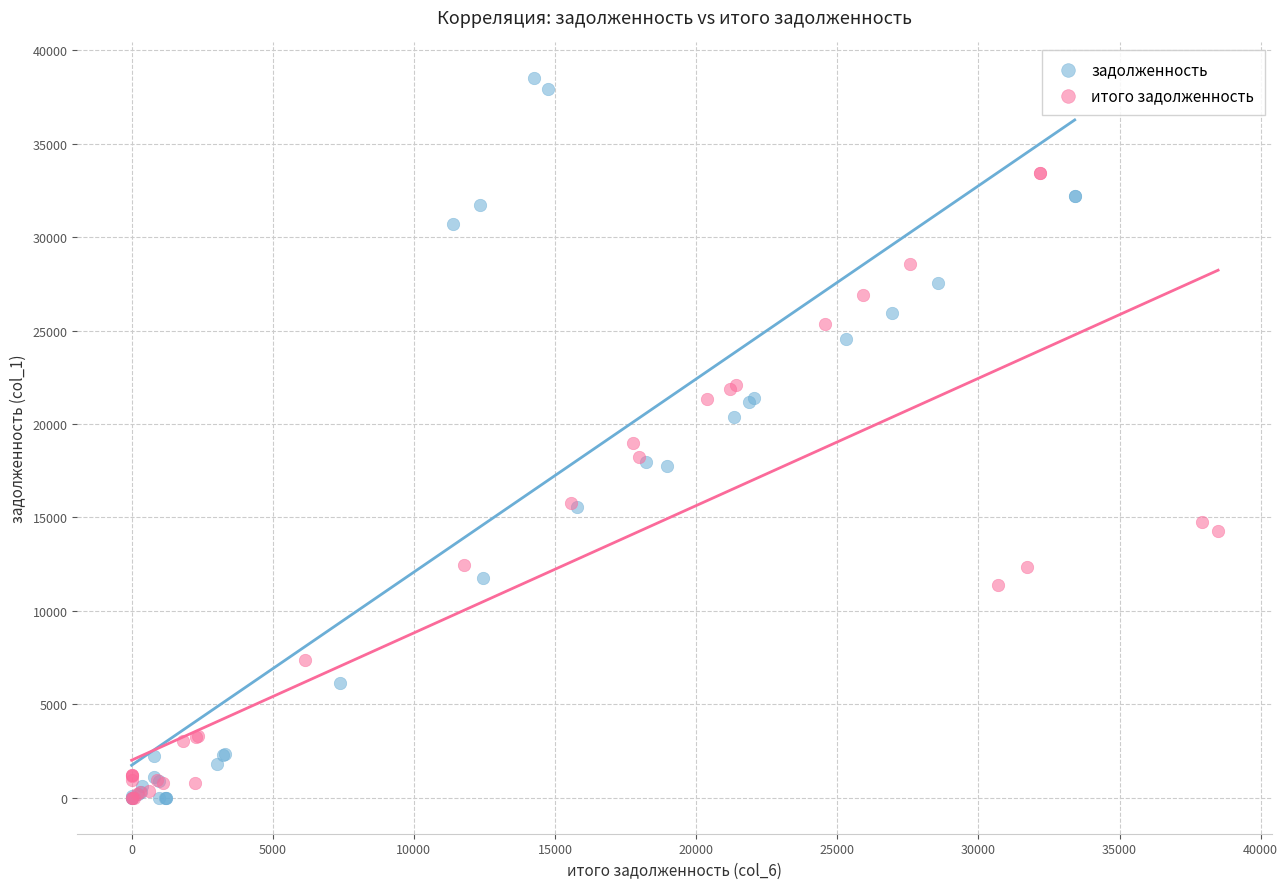

Which series reaches the maximum Y coordinate?

задолженность